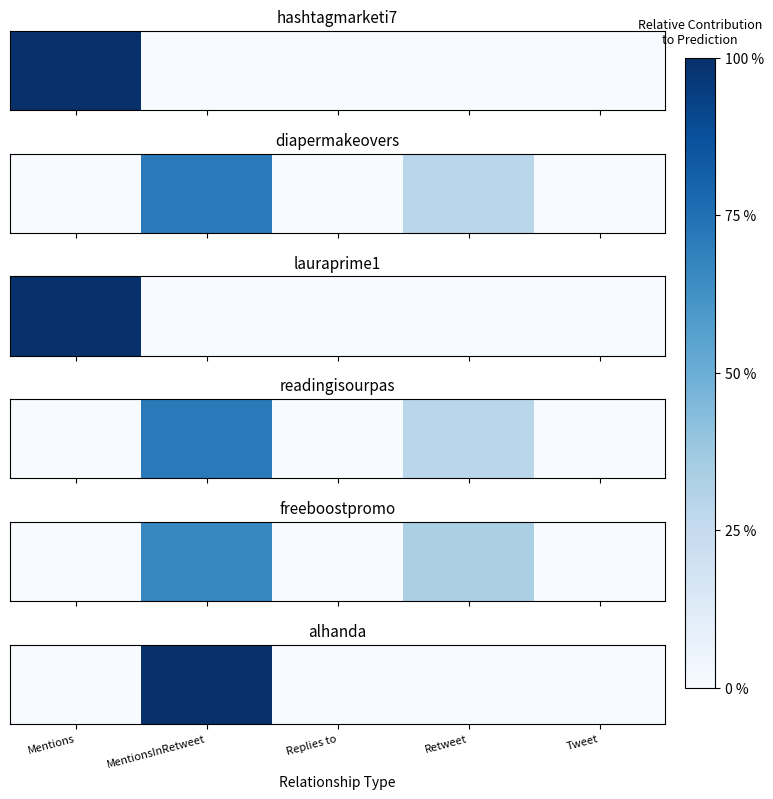

Reading left to right, extract all data points from this chart.

0	100	0	0	0